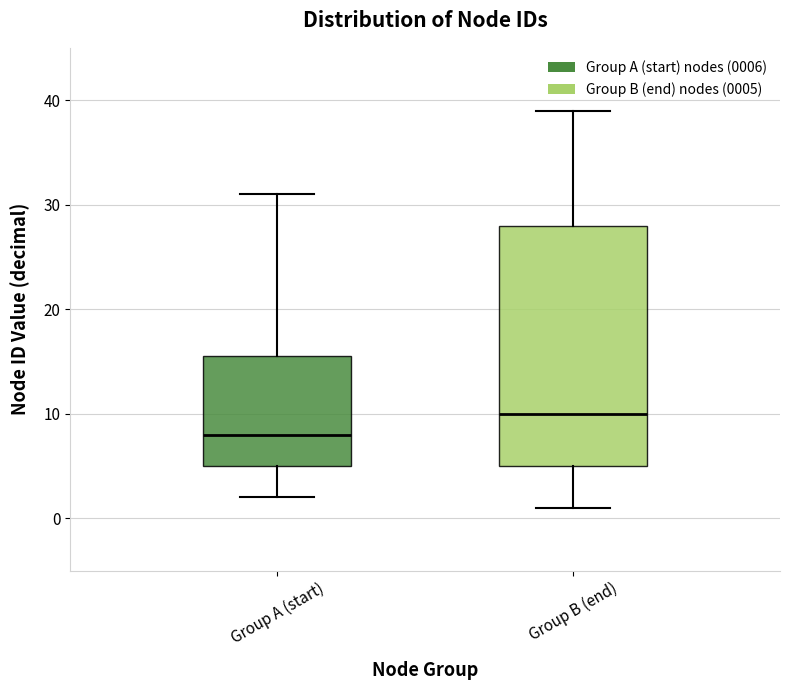

Comparing the boxes themselves (not the whiskers), which one is the tallest?

Group B (end)